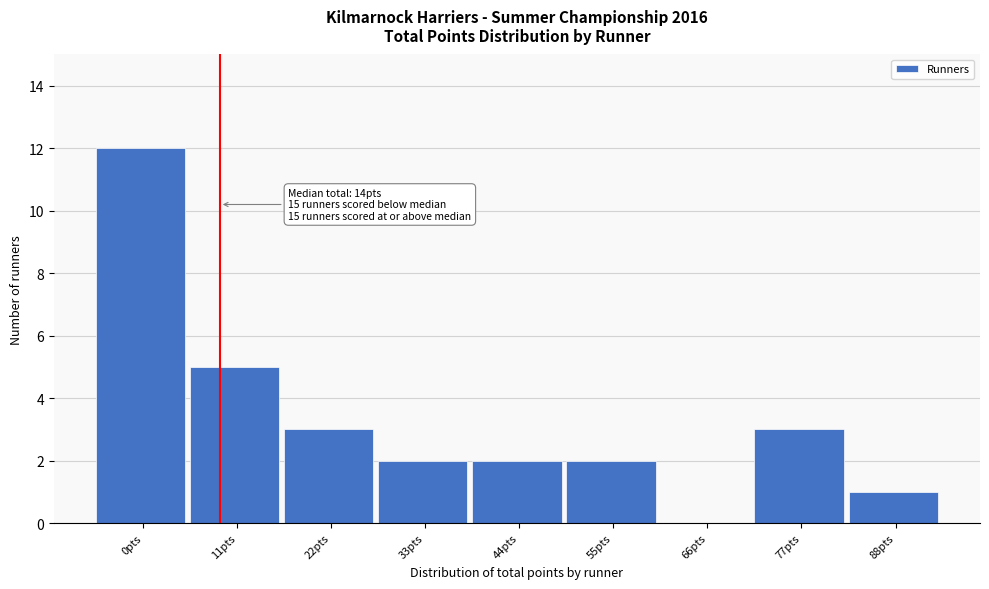

Reading left to right, what are all the values shown in this chart?

0pts=12	11pts=5	22pts=3	33pts=2	44pts=2	55pts=2	66pts=0	77pts=3	88pts=1